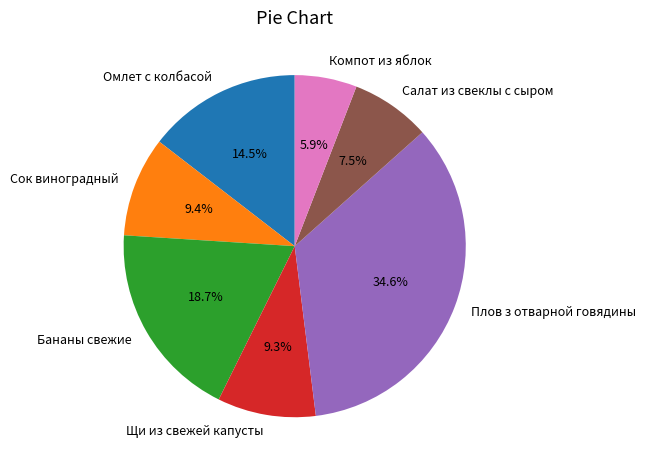

Does Бананы свежие represent more than half of the total?

No